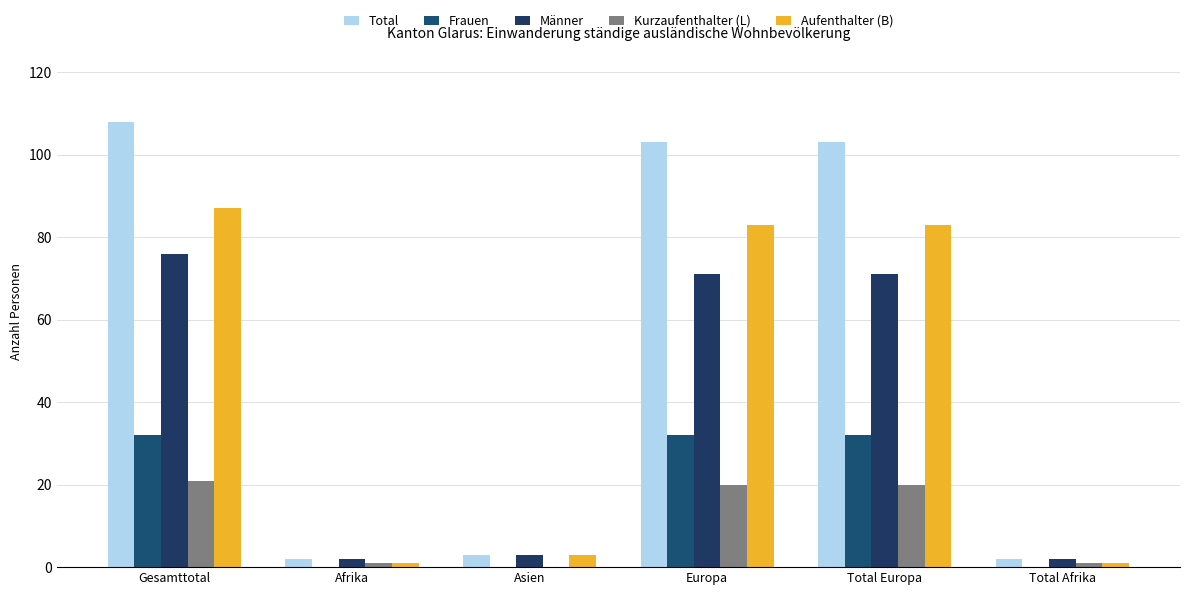

Is the value of Frauen at Afrika greater than the value of Aufenthalter (B) at Afrika?

No